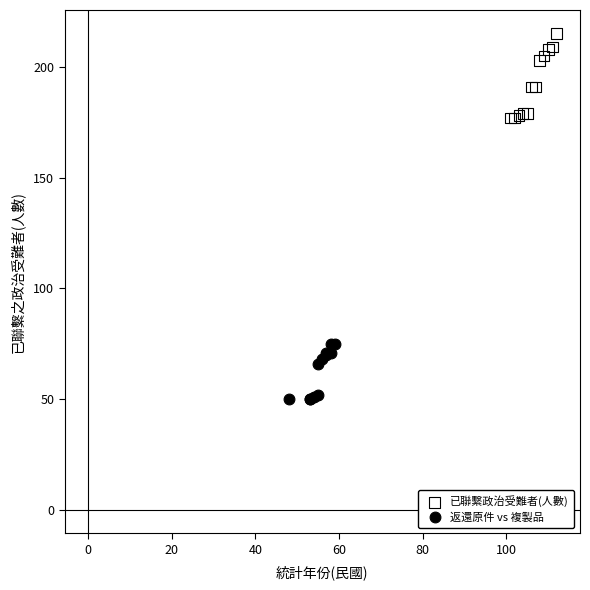

Which series has the largest Y range (max minus min)?

已聯繫政治受難者(人數)